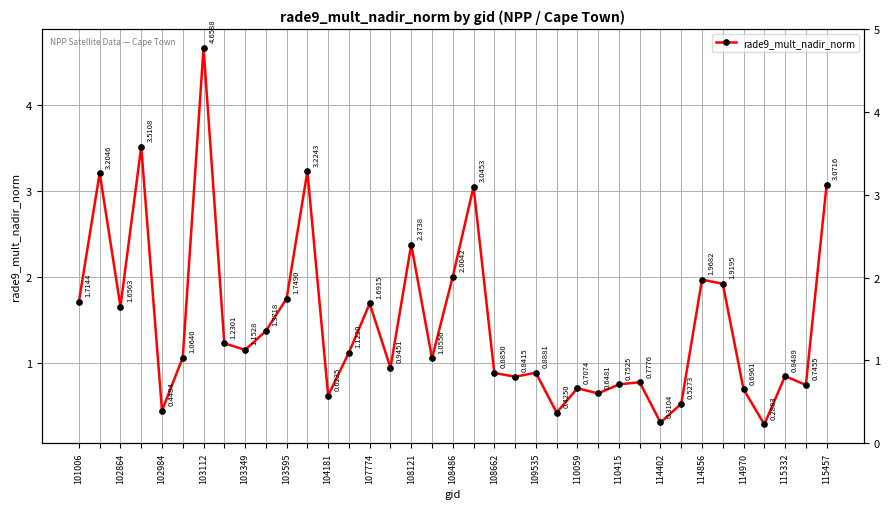

Which has a higher value, 102864 or 34?

102864